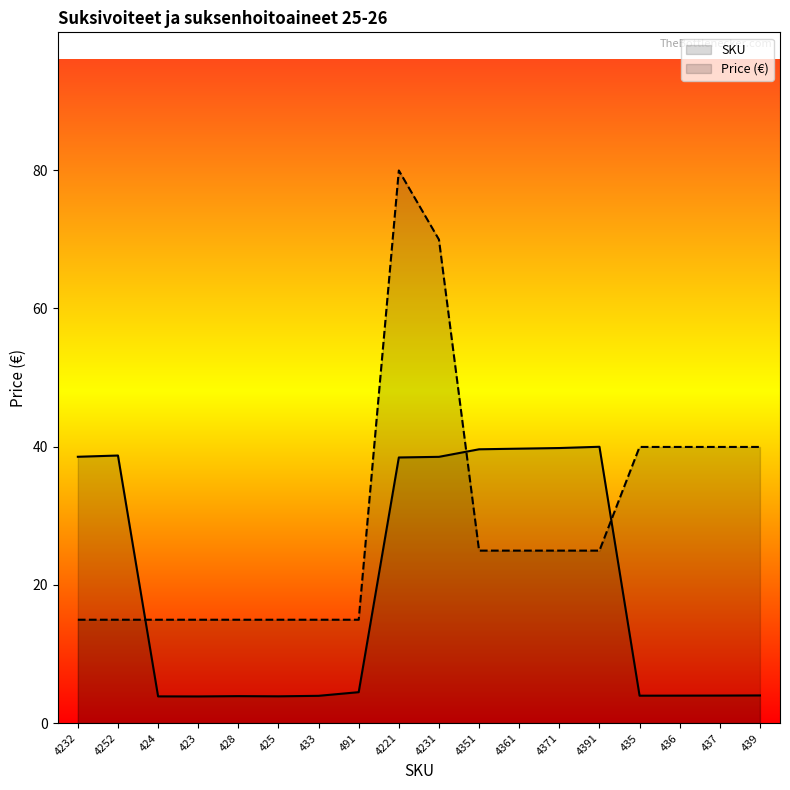

The SKU series shows 1.3 at 433. True or false?

False